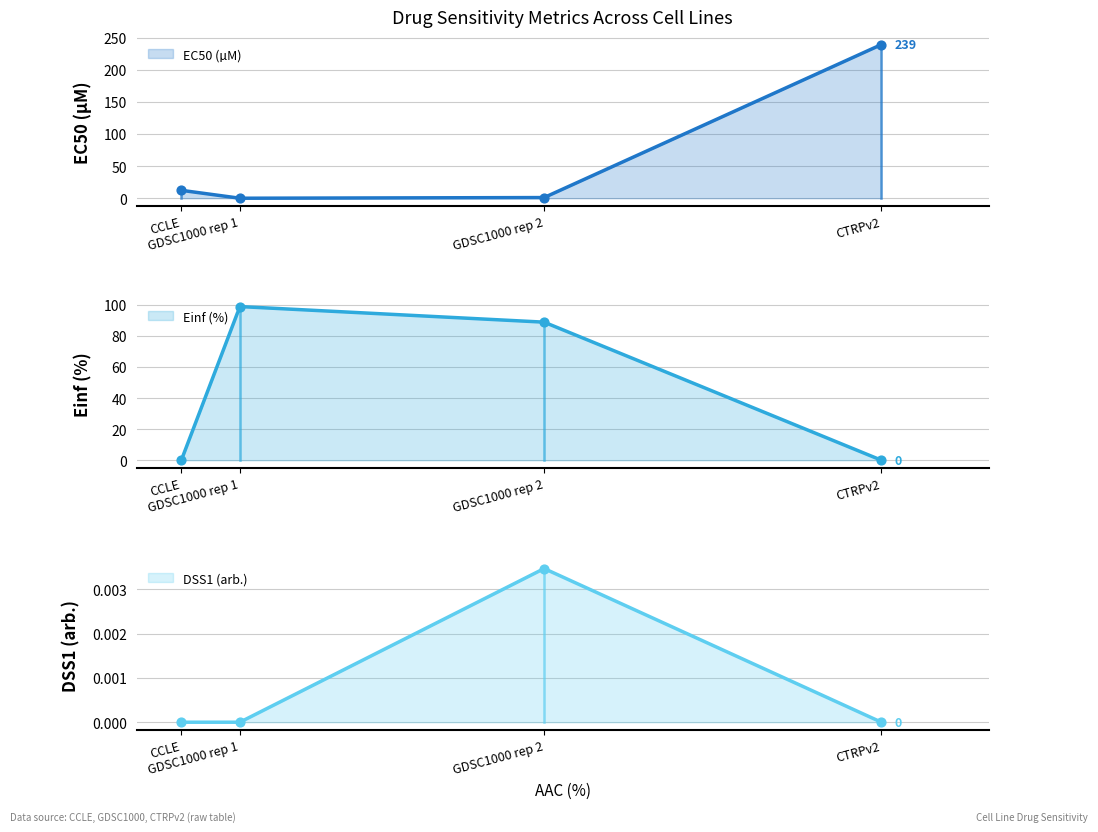

Is the value of EC50 (µM) at GDSC1000 rep 1 greater than the value of Einf (%) at CTRPv2?

Yes